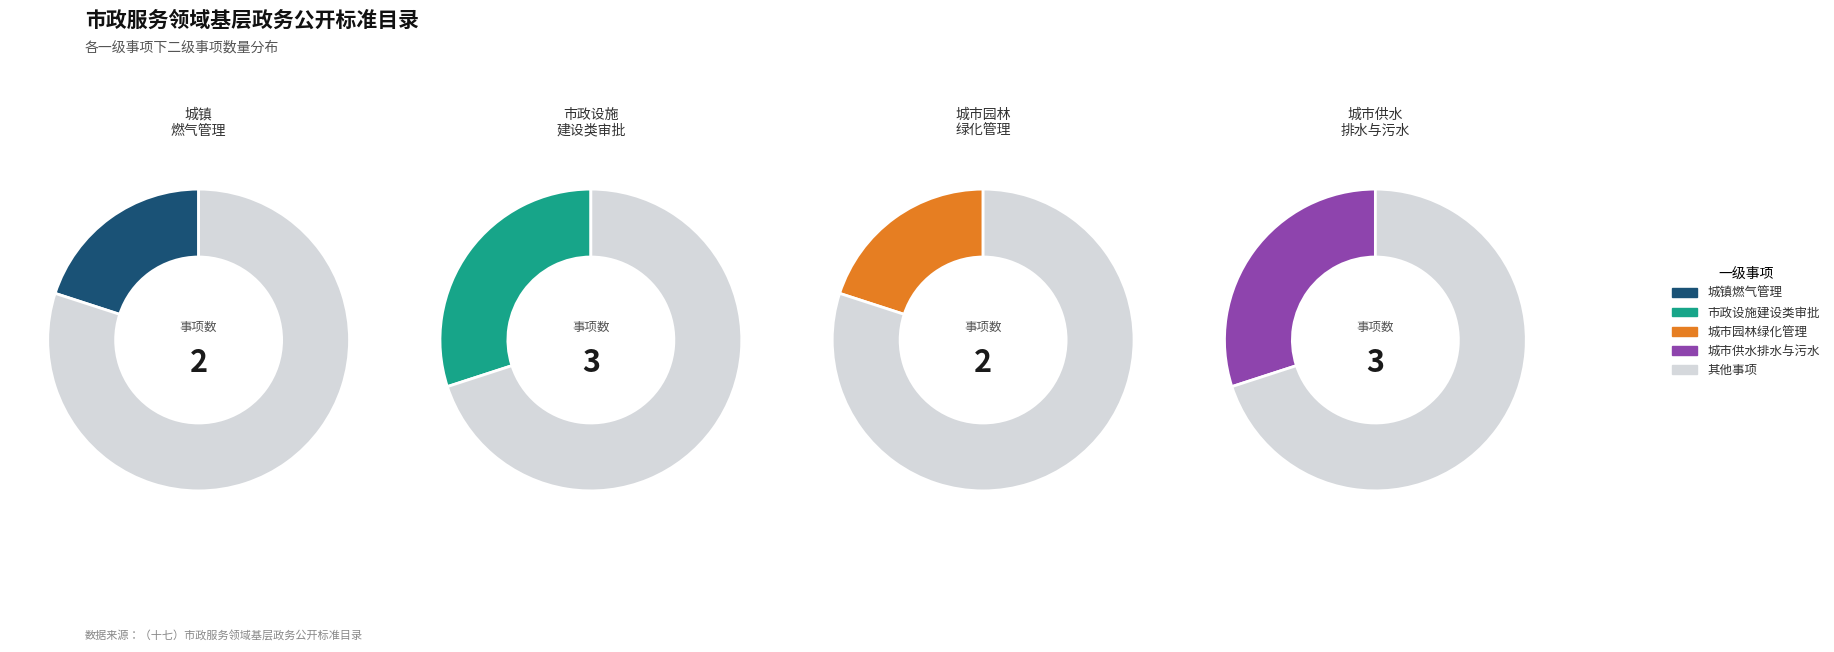

How many slices are in this pie chart?

4